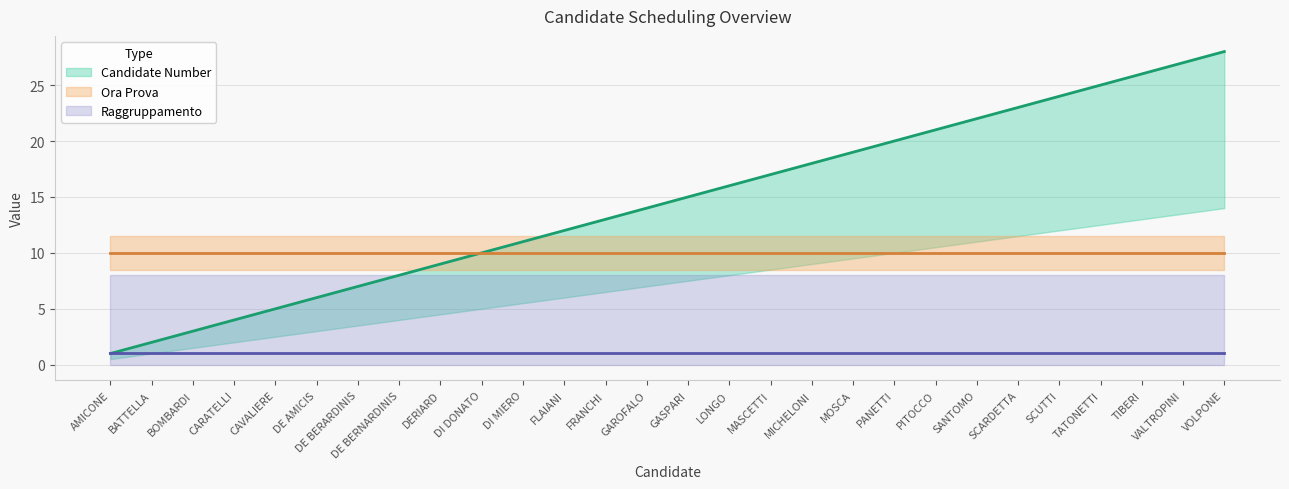

At how many categories does at least one series exceed 1?

28